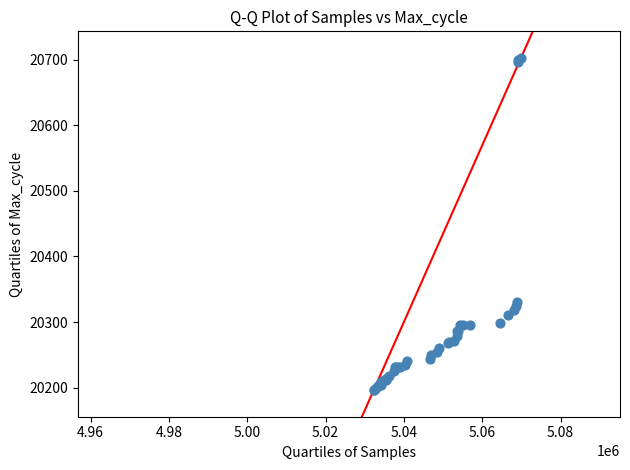

What Y value in the scatter plot is closest to 20449?

20330